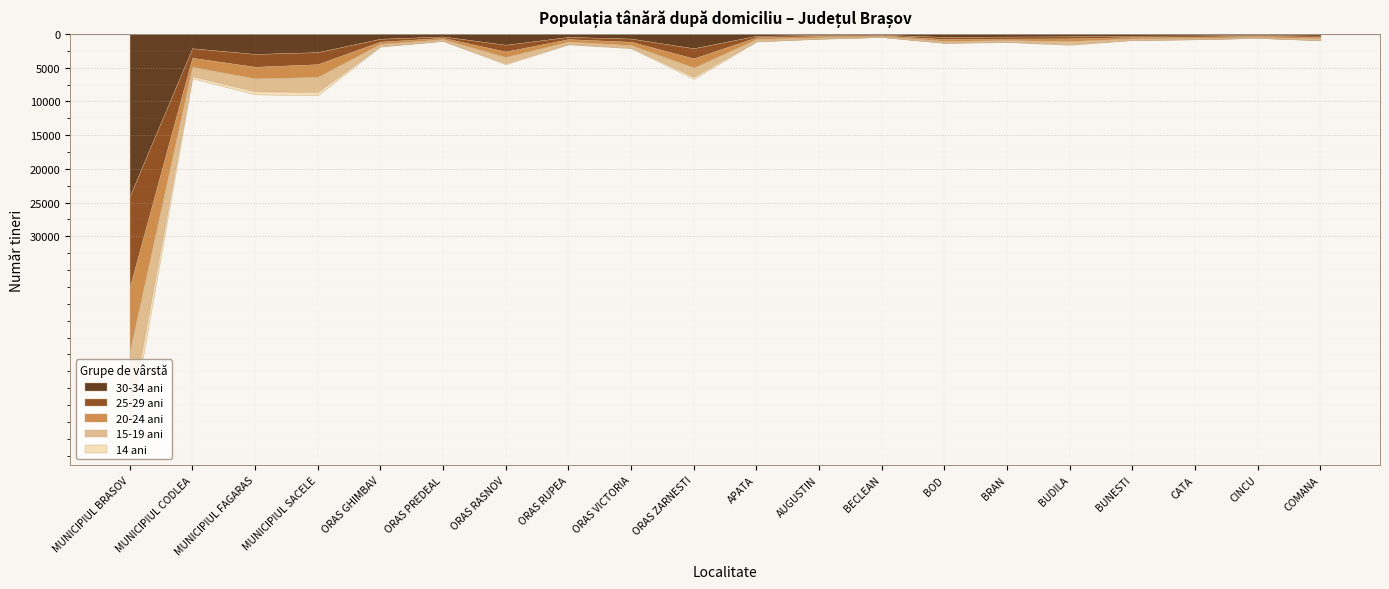

Which category has the highest value in the 30-34 ani series?

BECLEAN